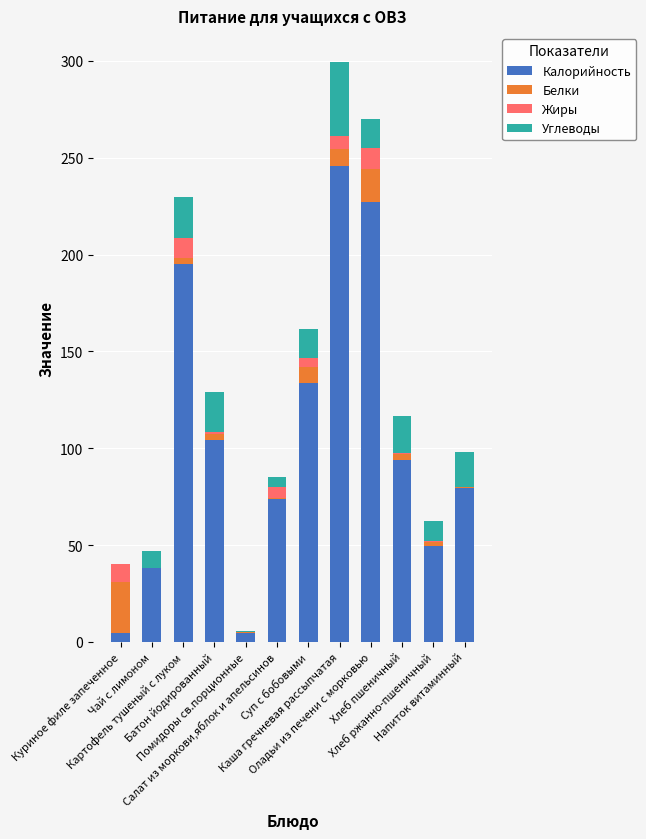

What is the highest value of the Калорийность series?

246.0